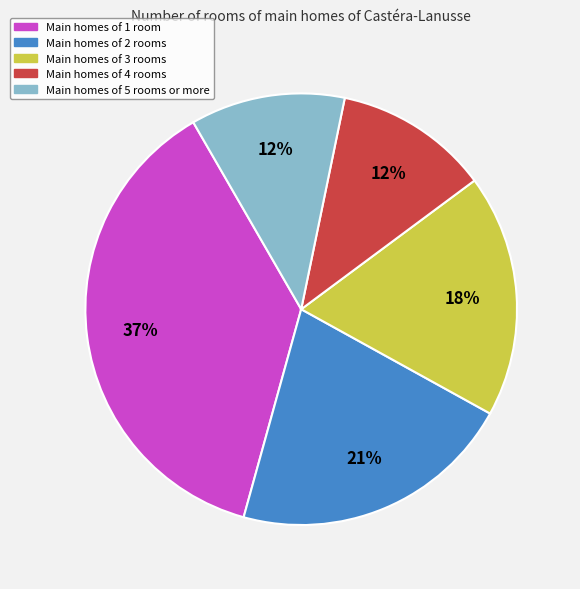

Do Main homes of 1 room and Main homes of 5 rooms or more together represent more than half of the pie?

No